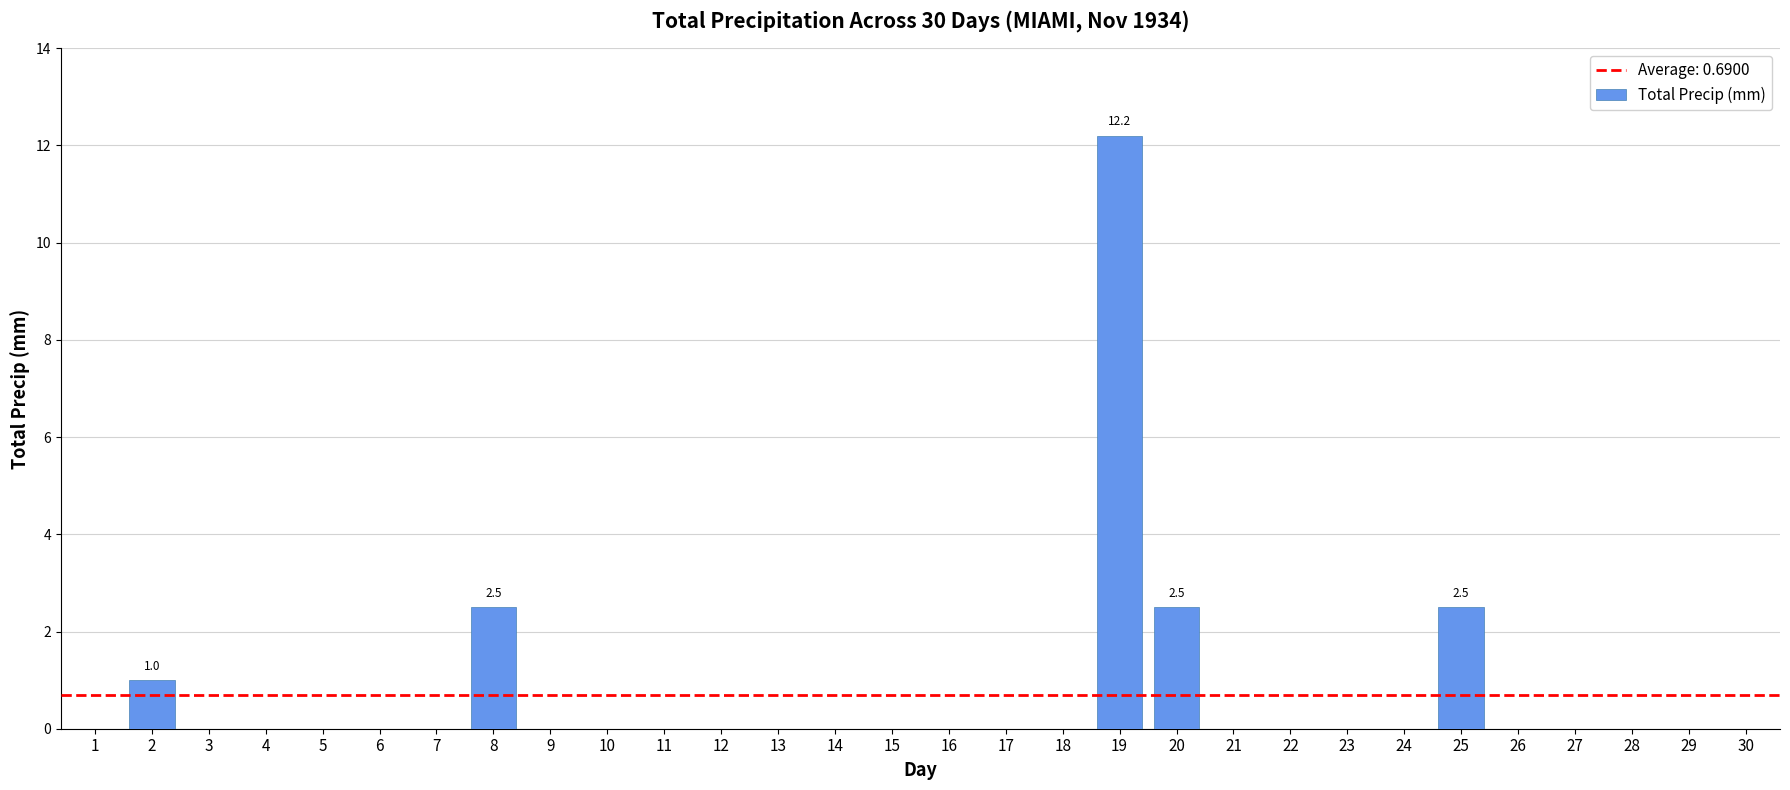

Which category has the highest value across all series?

19